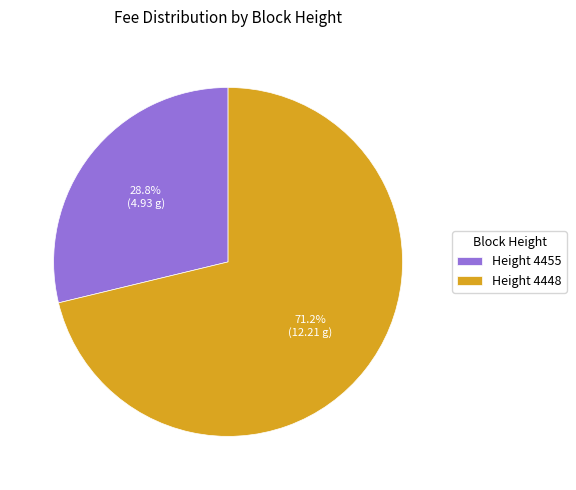

How many slices are in this pie chart?

2